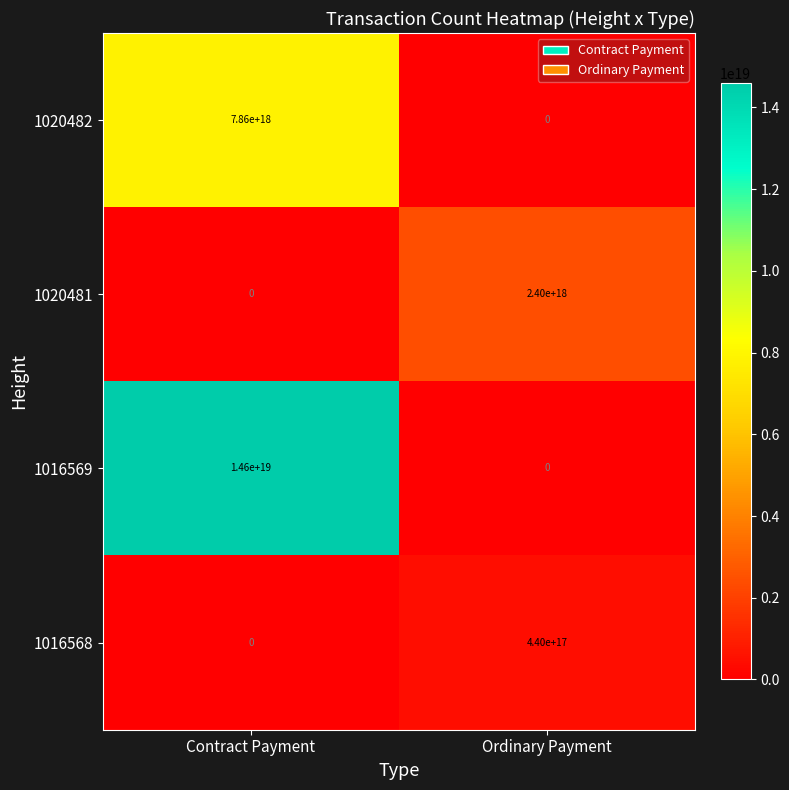

The 1020482 series shows 0 at Ordinary Payment. True or false?

True